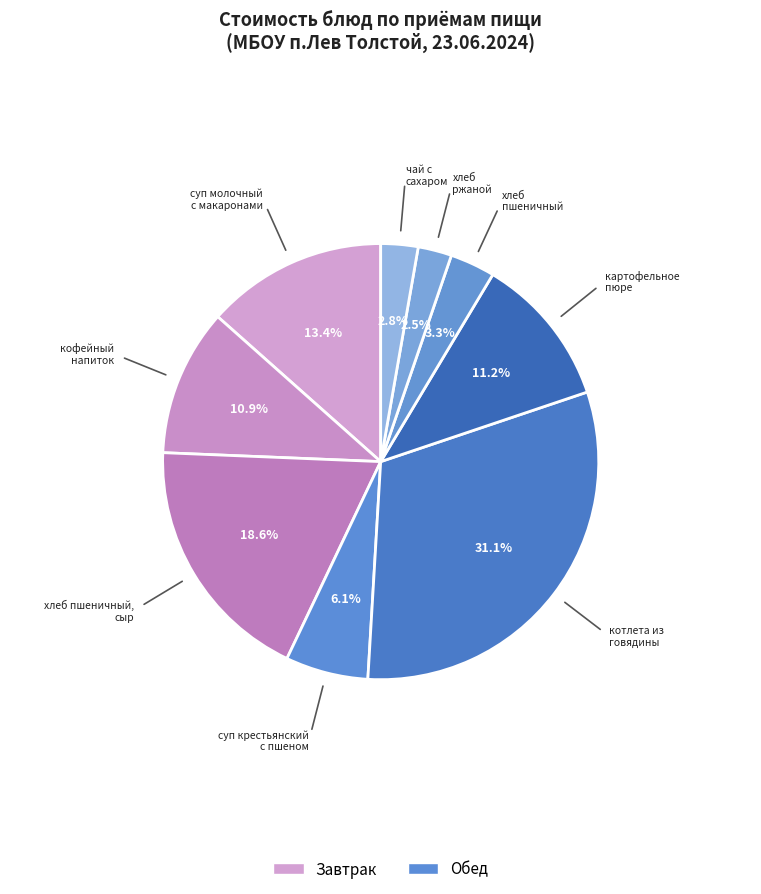

Which category has the smallest portion of the pie?

хлеб ржаной (ржано-пшеничный)